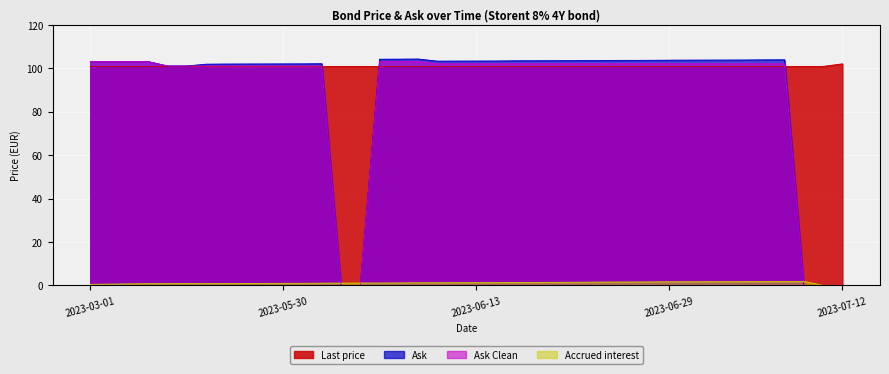

At which label is Ask closest to 52?

2023-05-01